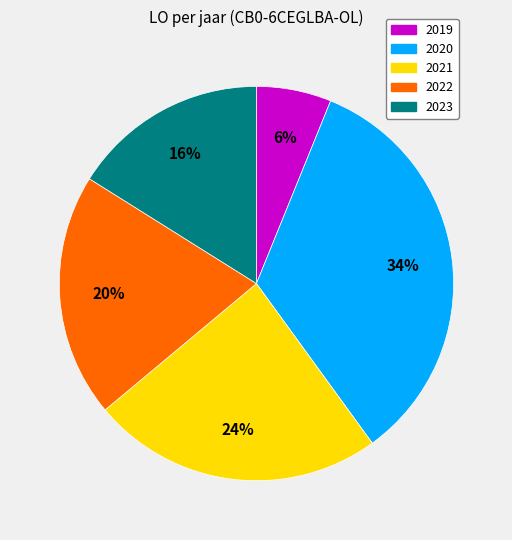

To the nearest percent, what is the average slice percentage?

20%